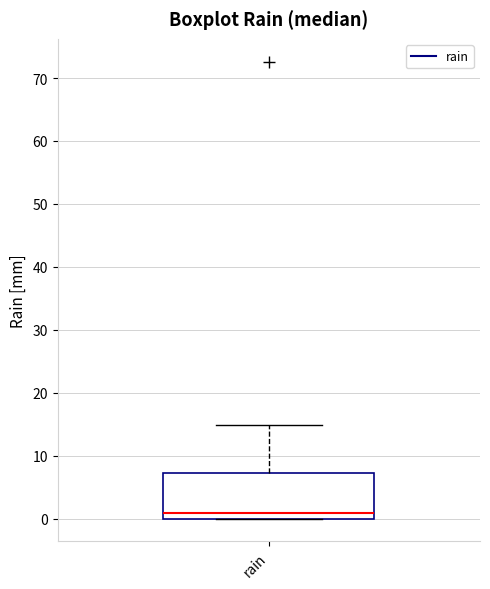

Where does the upper whisker of the box for rain end on the y-axis? The values are not printed on the chart, so give them approximately, as read against the axis.

15